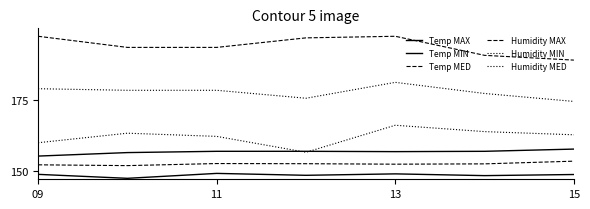

Is this an area chart (filled region under the line)?

No